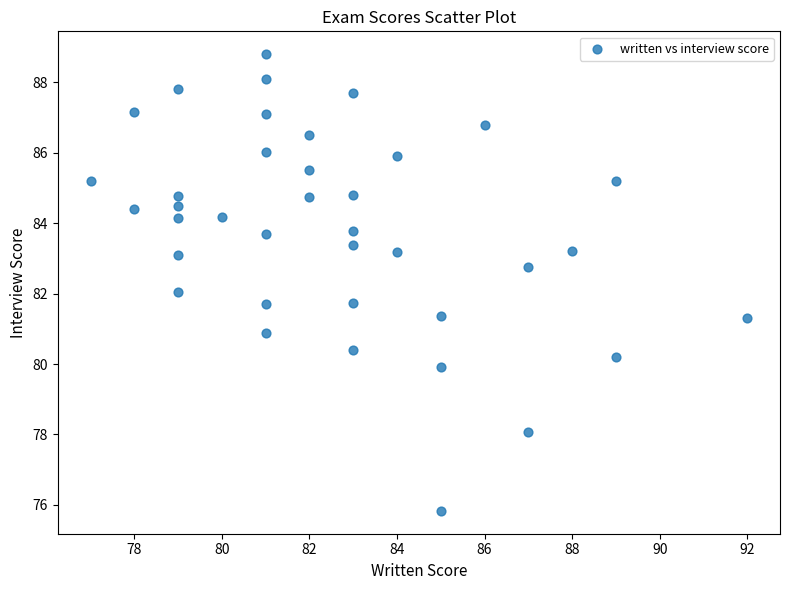

What is the range of Y values (max minus min)?

13.0